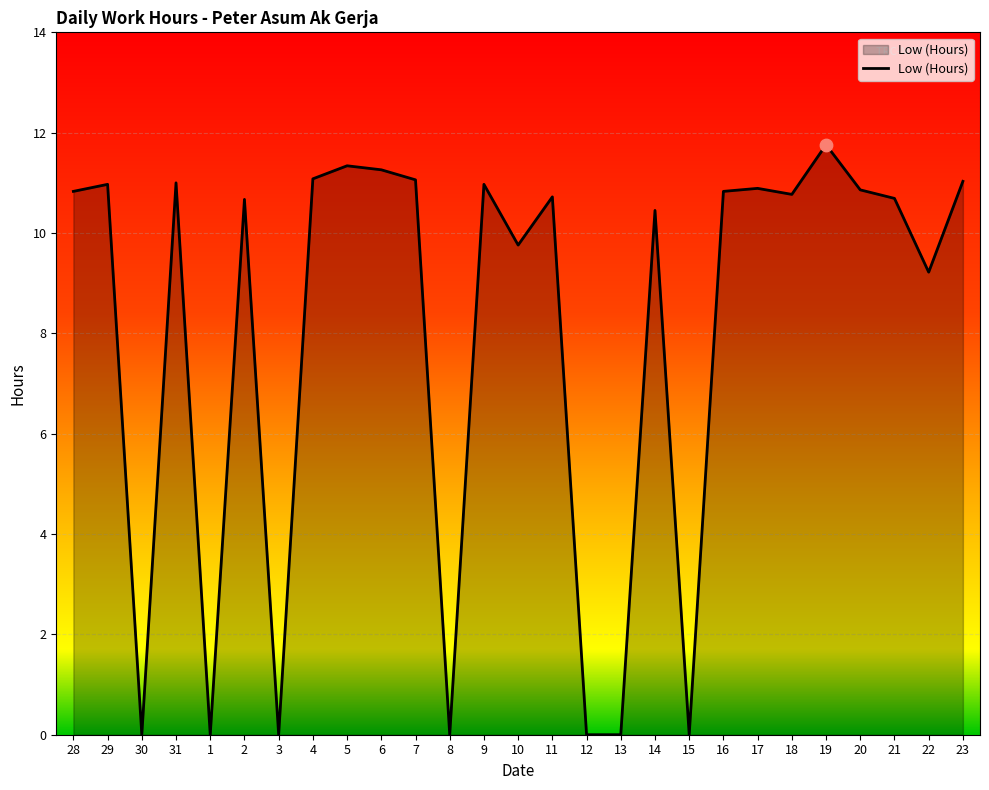

What is the change in value from 12 to 23?

+11.0